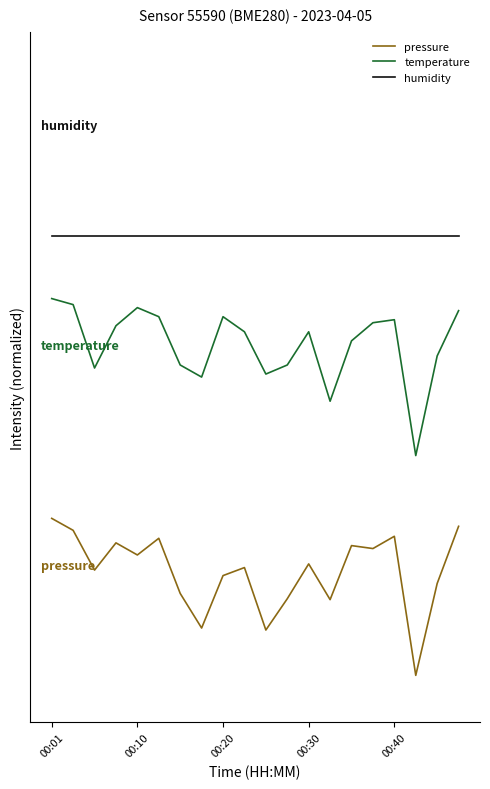

Reading left to right, list all the values displayed in this chart.

pressure: 1.0	0.9	0.7	0.8	0.8	0.9	0.5	0.3	0.6	0.7	0.3	0.5	0.7	0.5	0.8	0.8	0.9	0.0	0.6	0.9
temperature: 2.4	2.4	2.0	2.2	2.3	2.3	2.0	1.9	2.3	2.2	1.9	2.0	2.2	1.7	2.1	2.2	2.3	1.4	2.0	2.3
humidity: 2.8	2.8	2.8	2.8	2.8	2.8	2.8	2.8	2.8	2.8	2.8	2.8	2.8	2.8	2.8	2.8	2.8	2.8	2.8	2.8